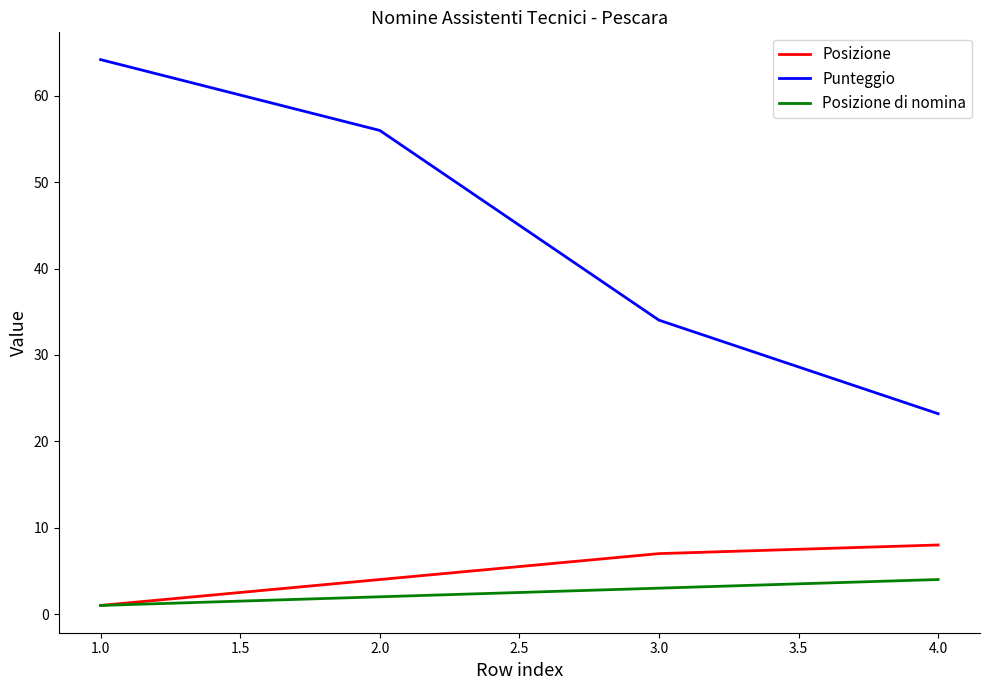

The Posizione series shows 7.0 at 3.0. True or false?

True